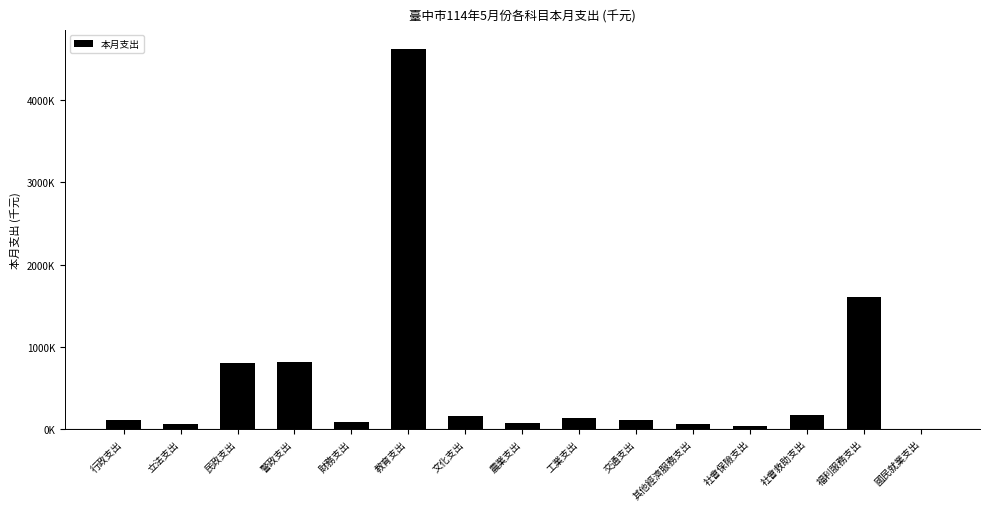

Are the bars horizontal?

No